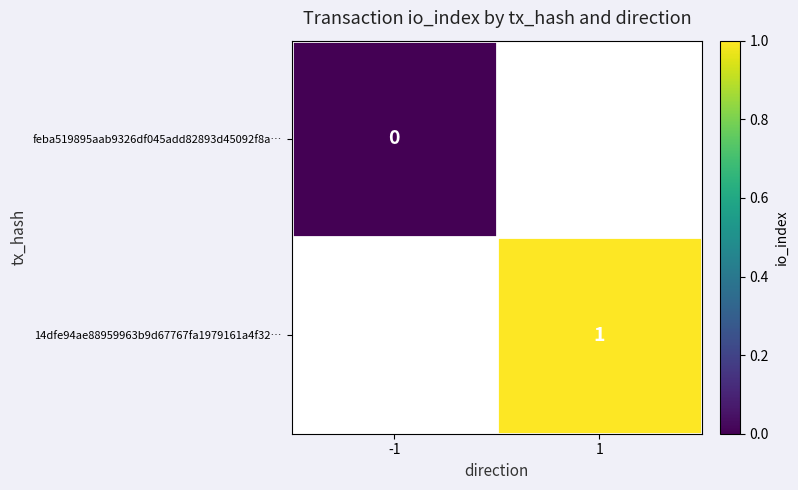

Which category has the lowest value across all series?

-1